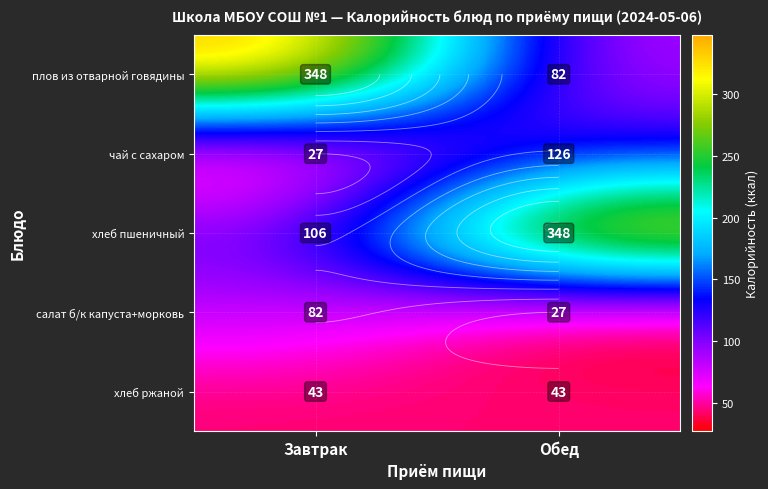

Rank the series at Завтрак from lowest to highest value.

чай с сахаром, хлеб ржаной, салат б/к капуста+морковь, хлеб пшеничный, плов из отварной говядины